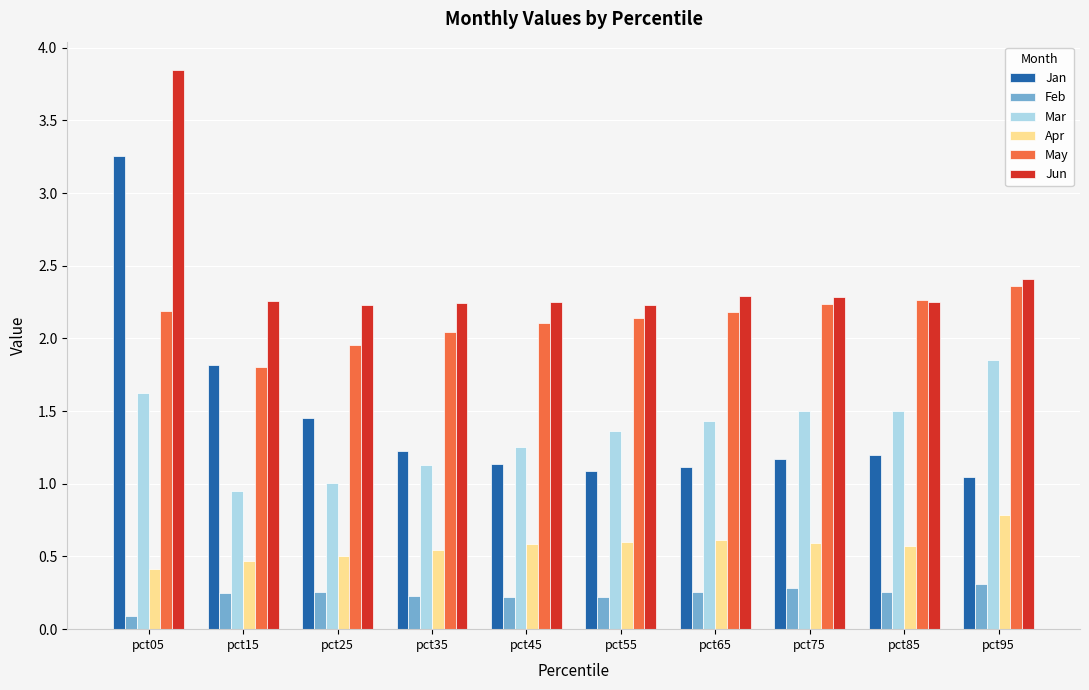

What is the sum of the May values at pct45 and pct55?

4.2